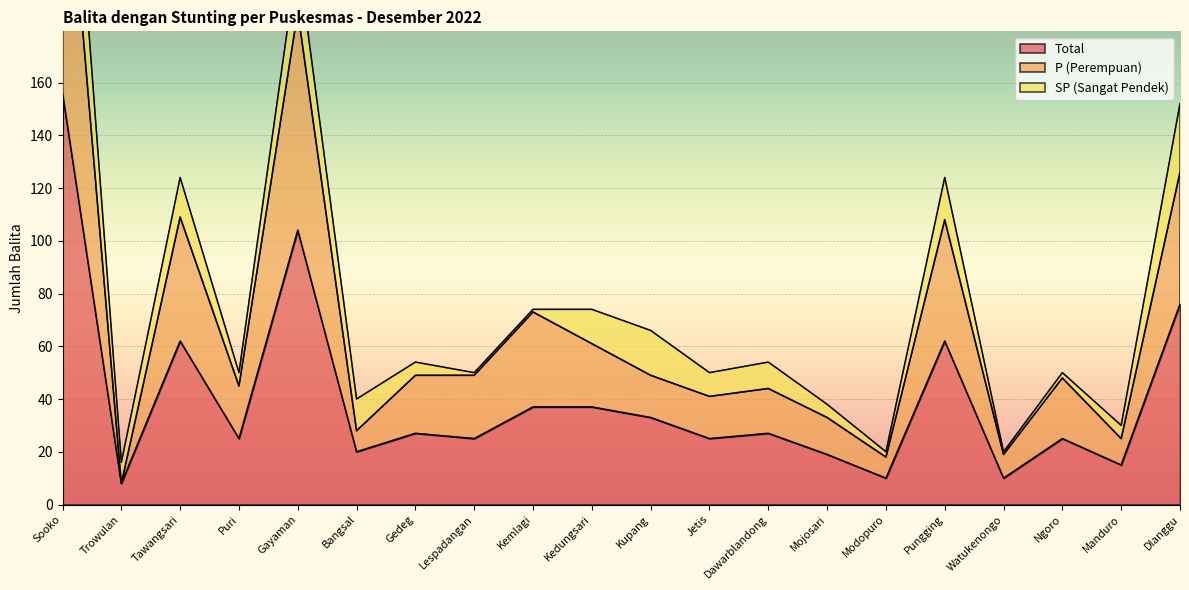

True or false: Total and P (Perempuan) cross at least once.

False